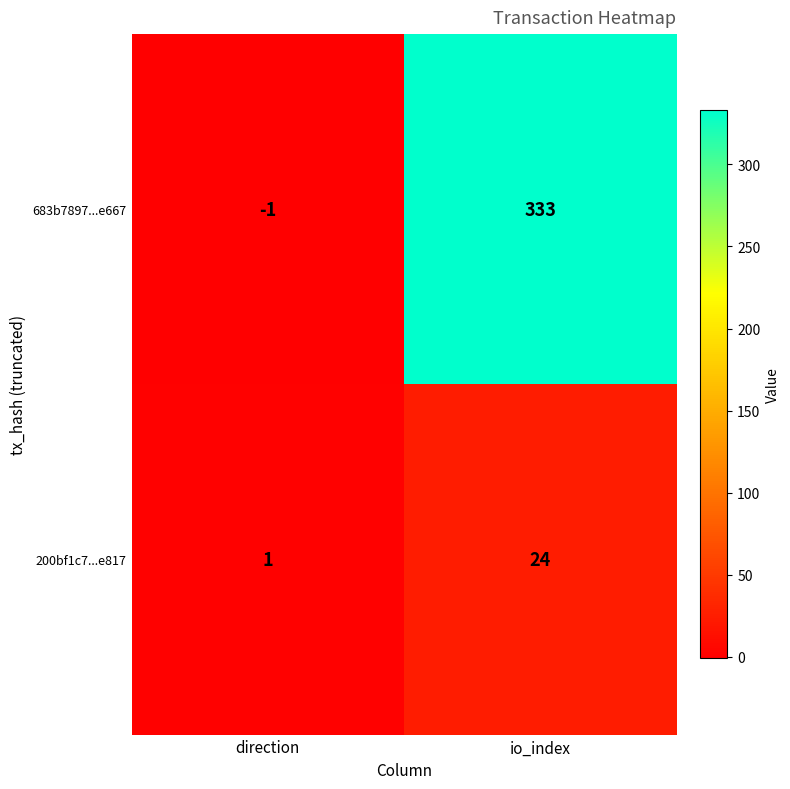

What is the total value across all series at io_index?

357